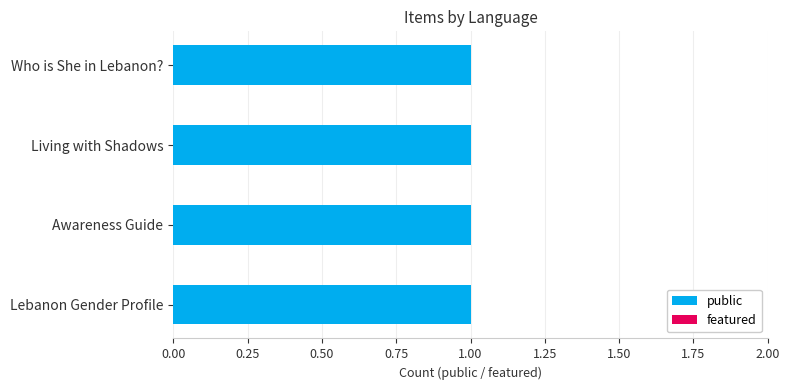

What are all the series names shown in the legend?

public, featured